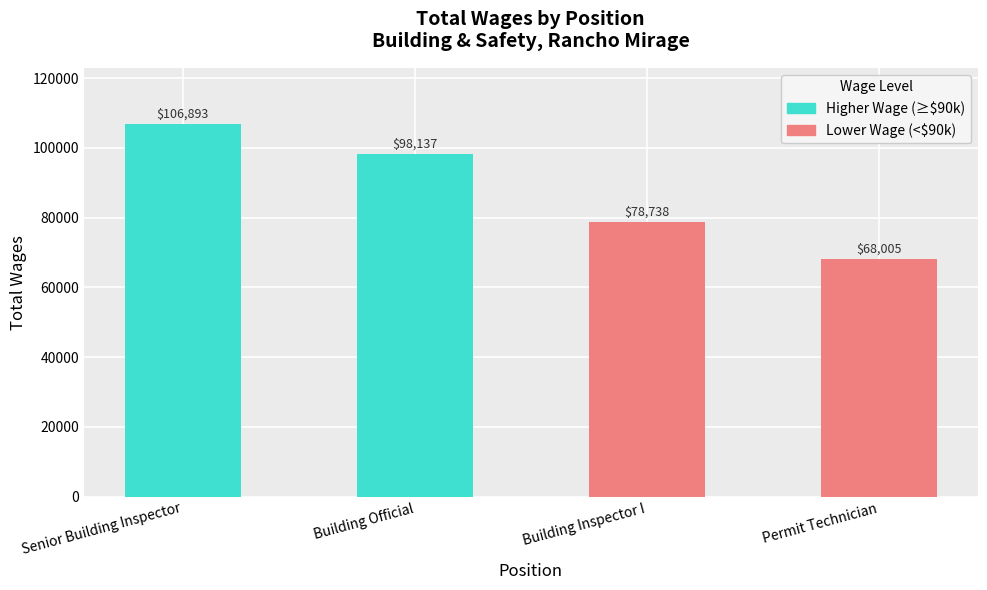

Between Permit Technician and Senior Building Inspector, which is larger?

Senior Building Inspector